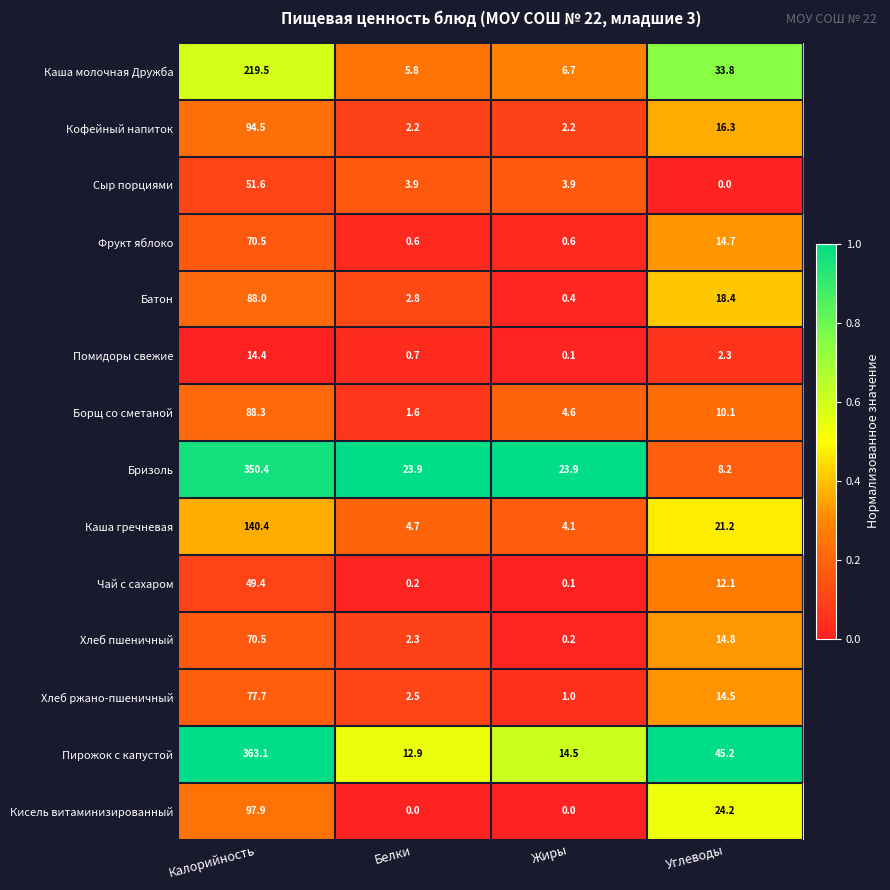

The Пирожок с капустой series shows 14.5 at Жиры. True or false?

True